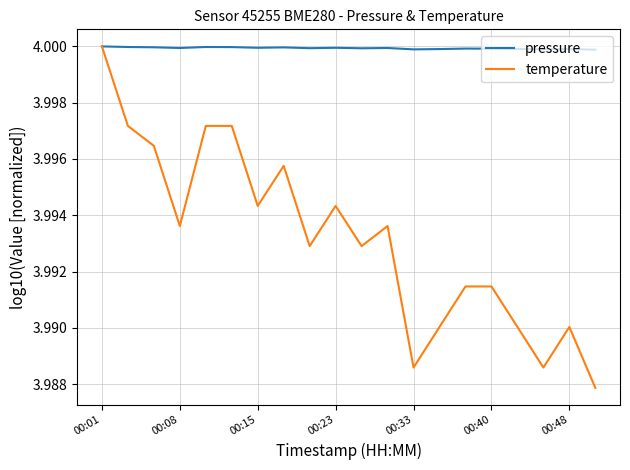

Which series has the largest total across all categories?

pressure